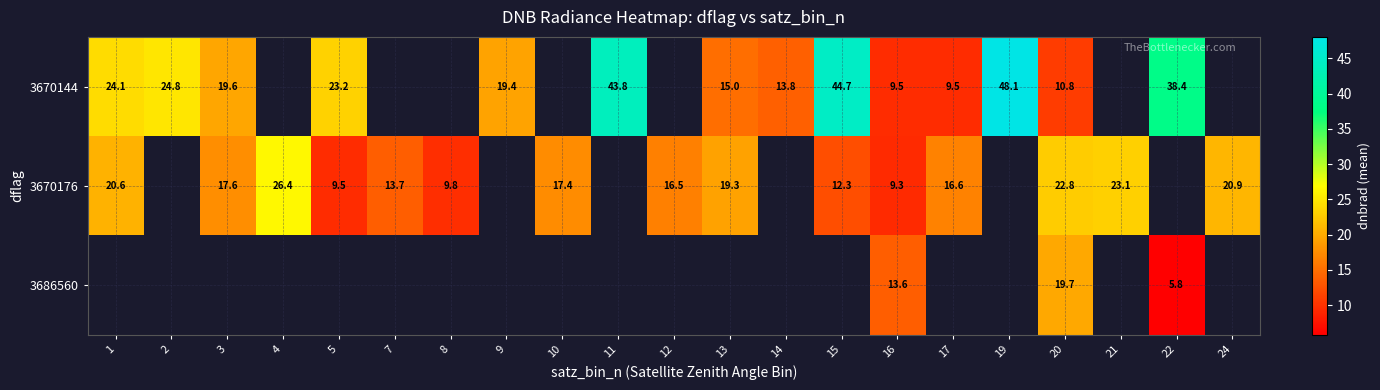

What is the spread (max minus min) of values at 22?

32.6